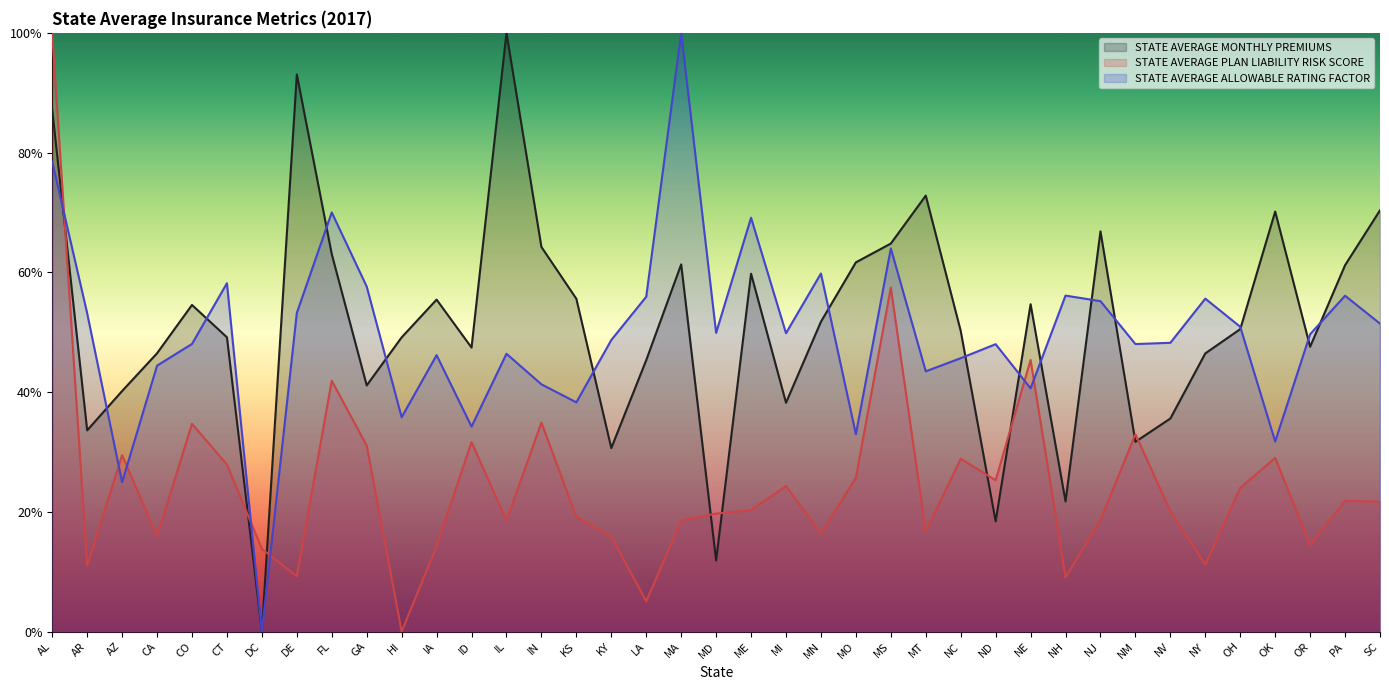

The value of STATE AVERAGE MONTHLY PREMIUMS at NH is 0.1. True or false?

False